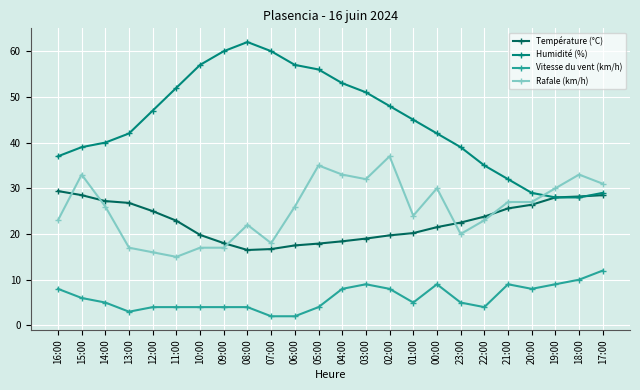

True or false: Rafale (km/h) and Vitesse du vent (km/h) intersect in this chart.

False